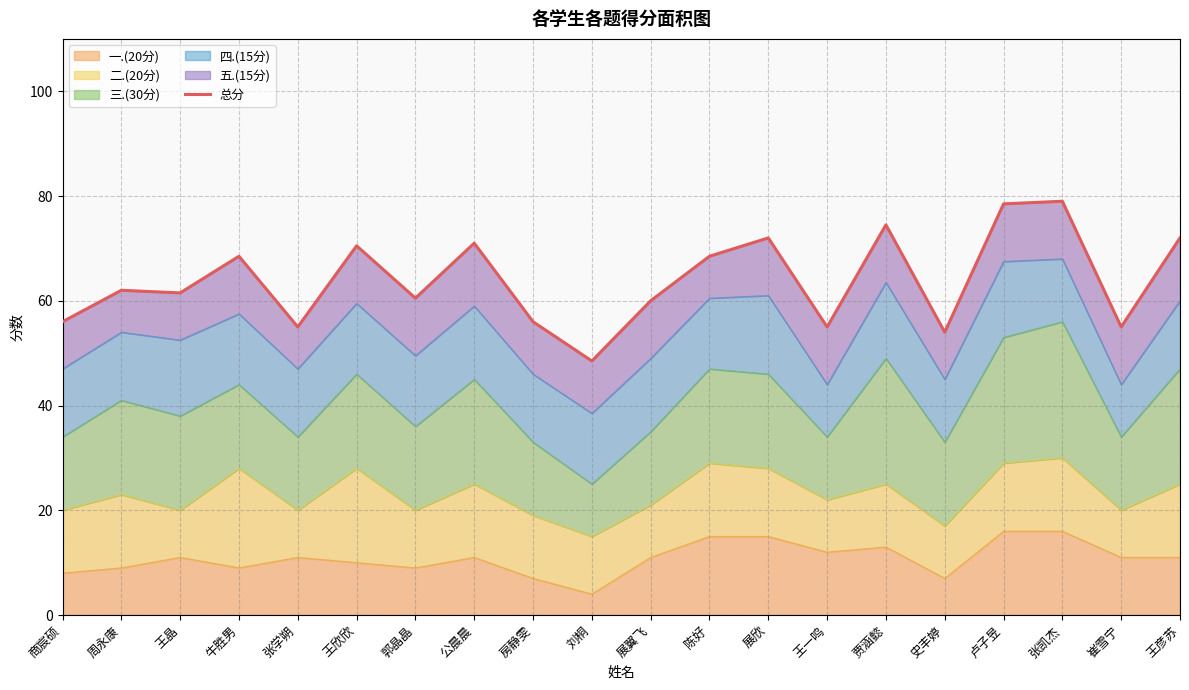

What is the label of the 10th point from the left?

刘桐